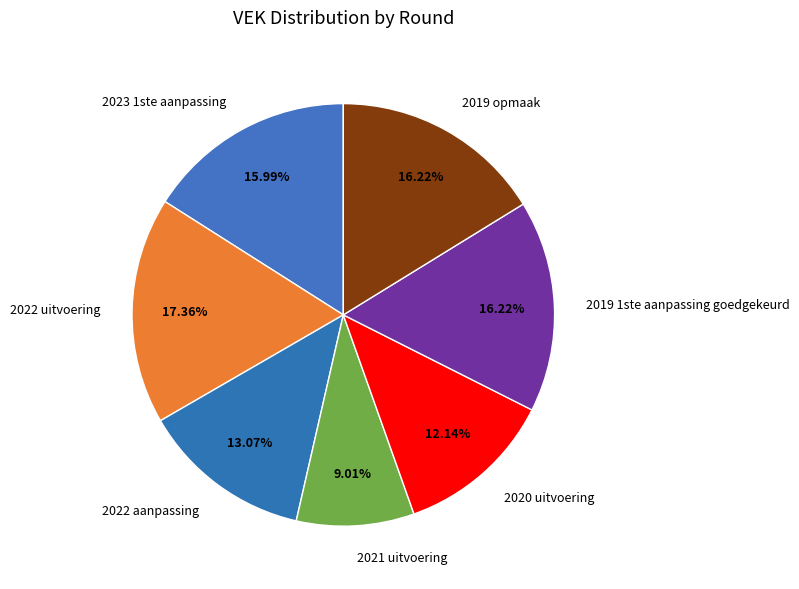

Which slice is the largest?

2022 uitvoering